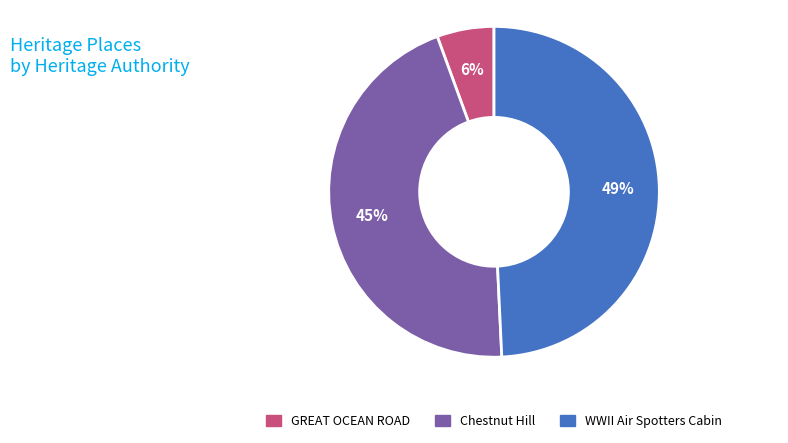

Is it true that GREAT OCEAN ROAD is 20% of the pie?

False